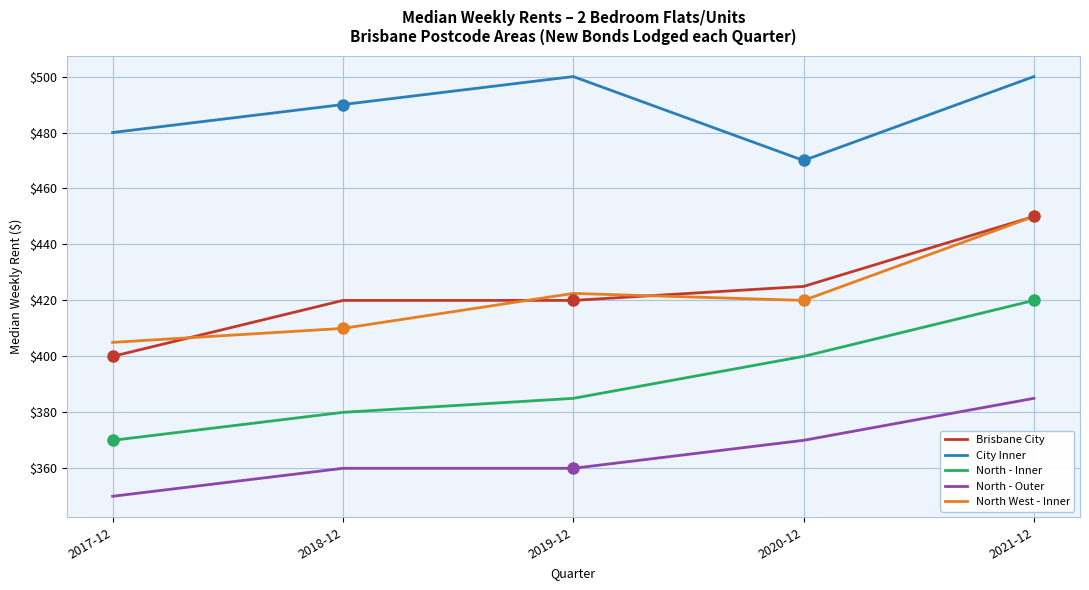

Reading right to left, list all the values displayed in this chart.

Brisbane City: 450.0	425.0	420.0	420.0	400.0
City Inner: 500.0	470.0	500.0	490.0	480.0
North - Inner: 420.0	400.0	385.0	380.0	370.0
North - Outer: 385.0	370.0	360.0	360.0	350.0
North West - Inner: 450.0	420.0	422.5	410.0	405.0